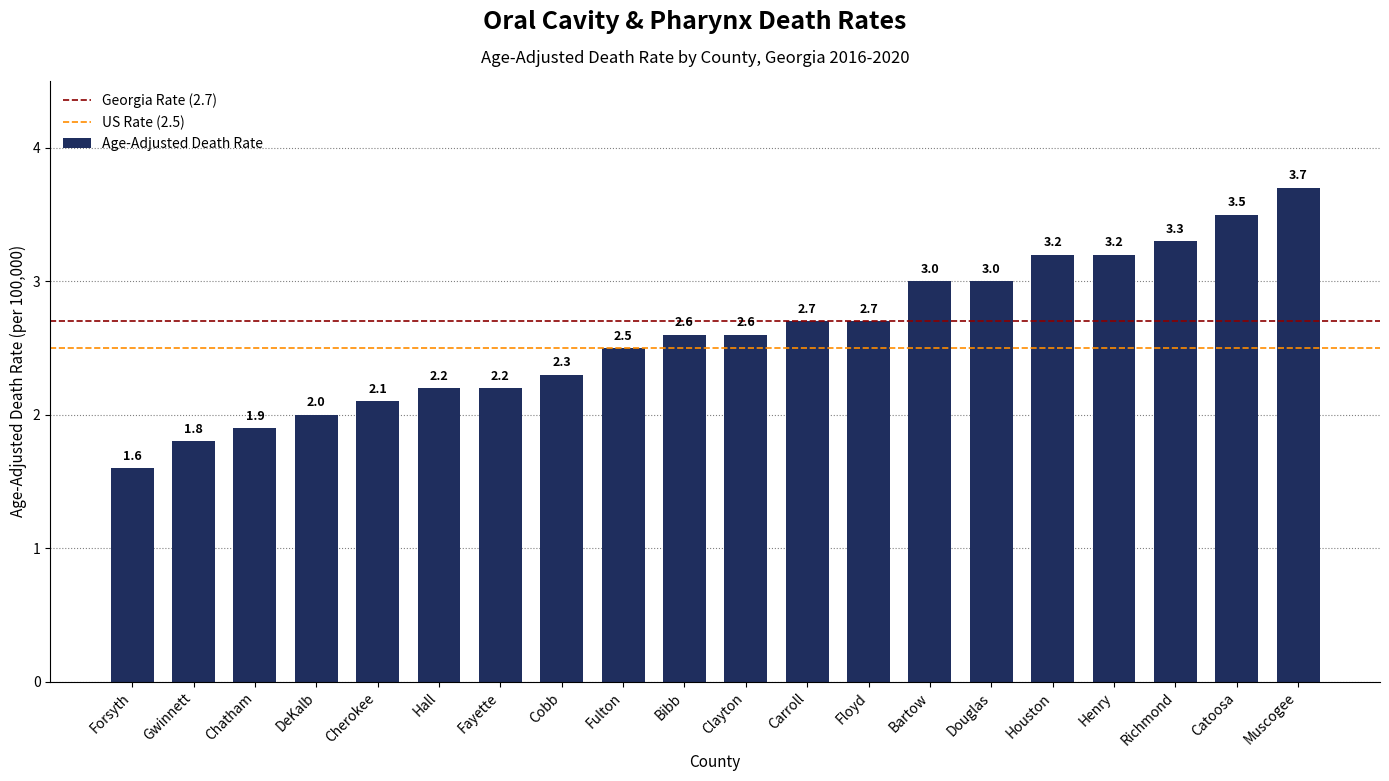

What is the sum of all values?

52.1